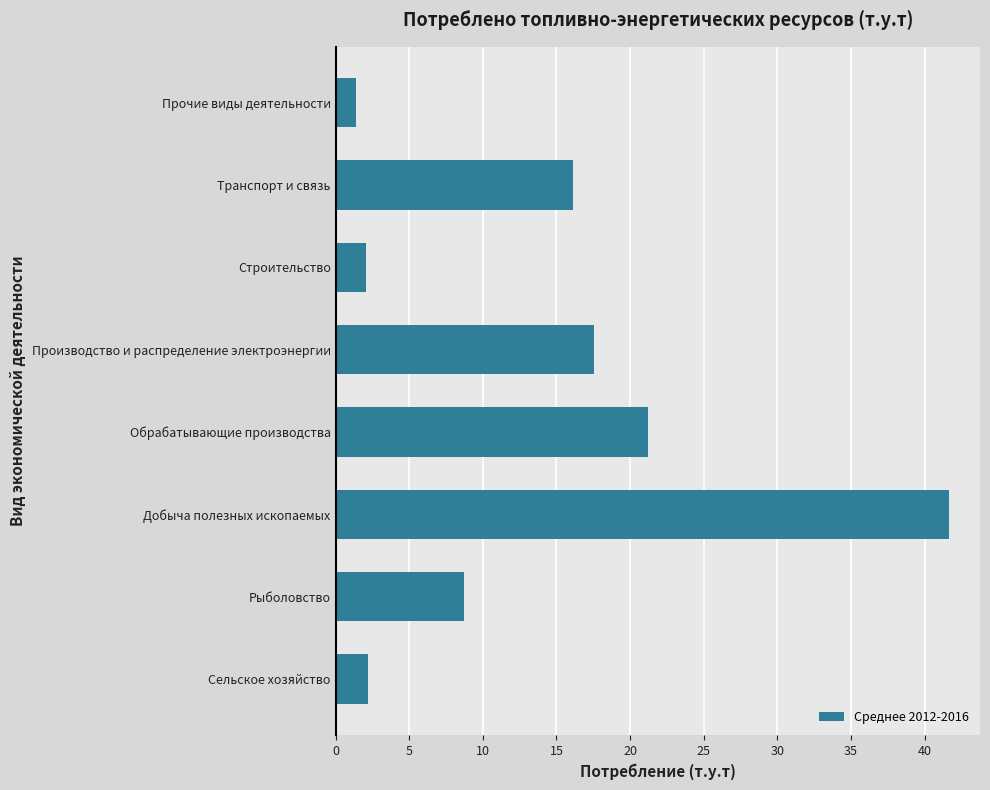

What is the maximum value shown in the chart?

41.7